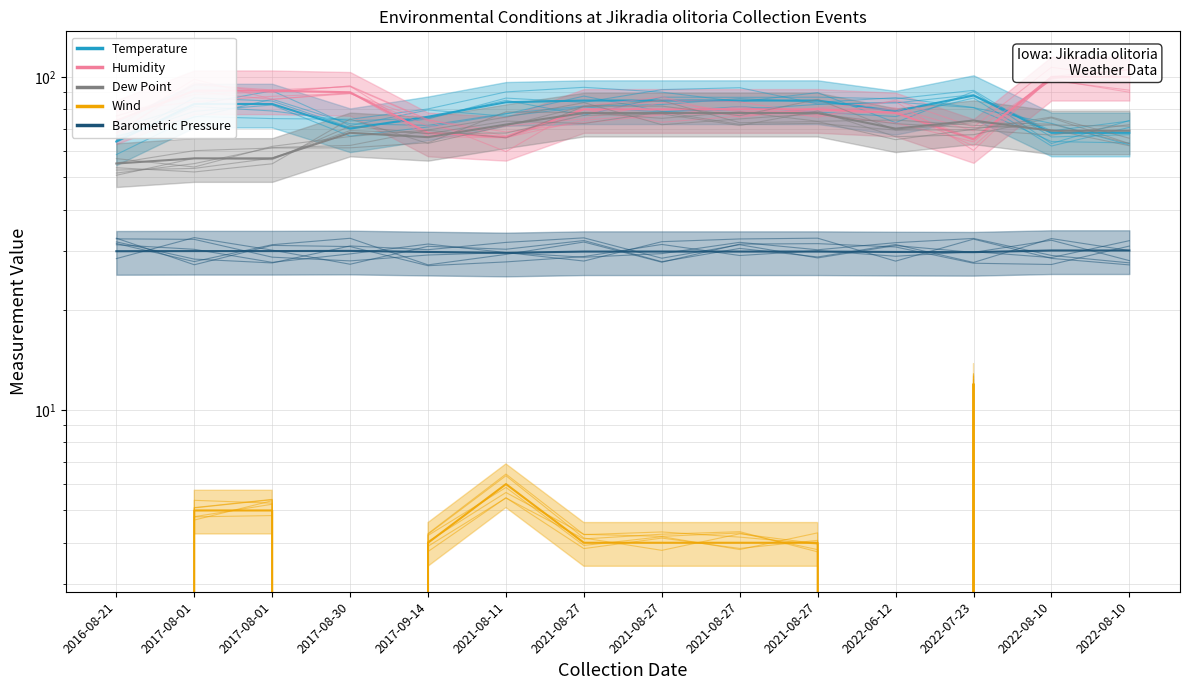

Rank the categories by Temperature value from lowest to highest.

2016-08-21, 2022-08-10, 2022-08-10, 2017-08-30, 2017-09-14, 2022-06-12, 2017-08-01, 2017-08-01, 2021-08-11, 2021-08-27, 2021-08-27, 2021-08-27, 2021-08-27, 2022-07-23